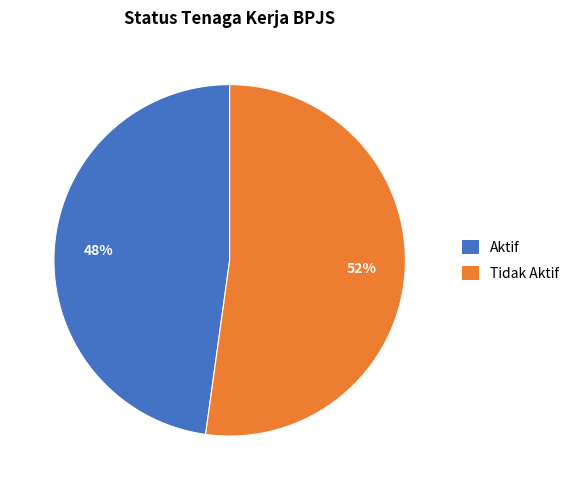

Combined, do Tidak Aktif and Aktif account for over 50%?

Yes